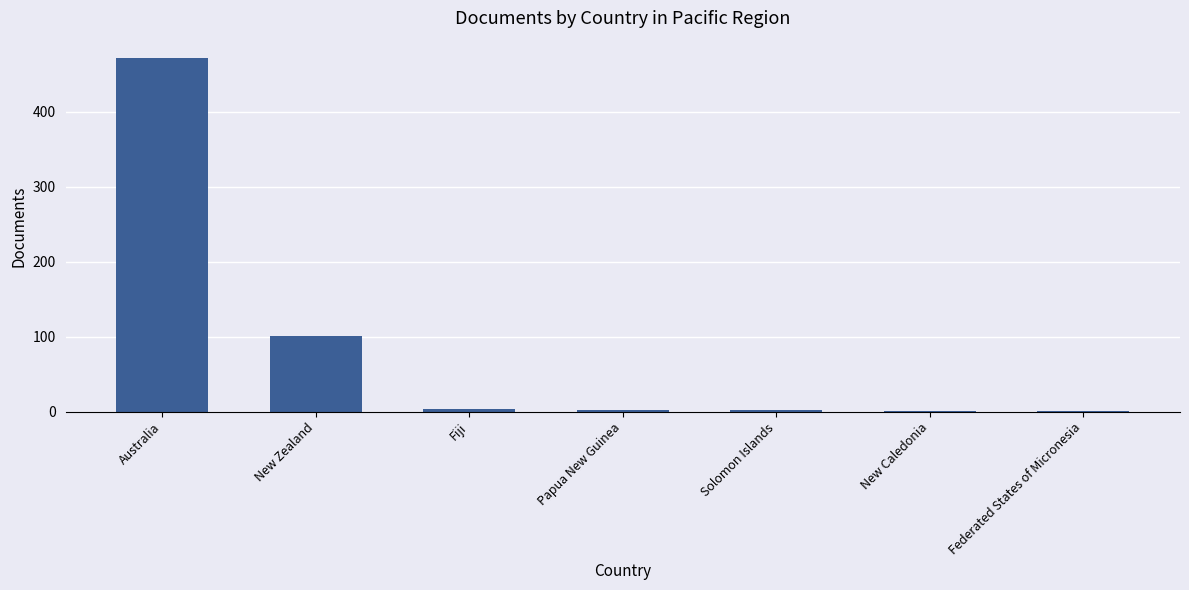

Approximately how many times larger is the value at Fiji compared to Papua New Guinea?

1.5